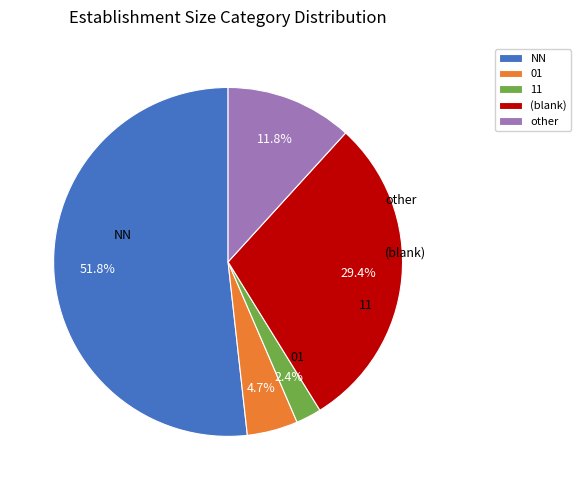

Which category has the smallest portion of the pie?

11